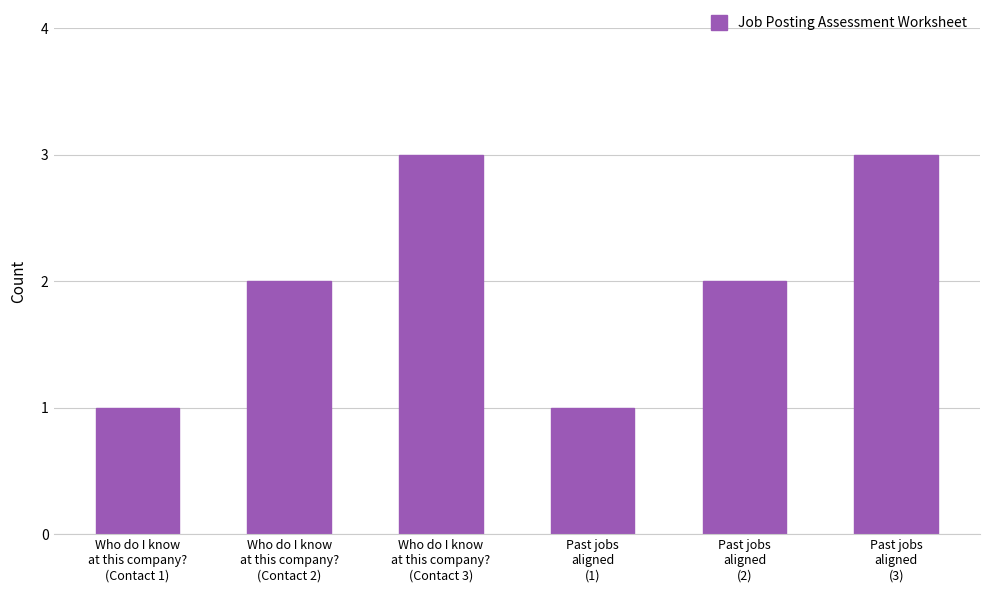

What is the greatest value displayed?

3